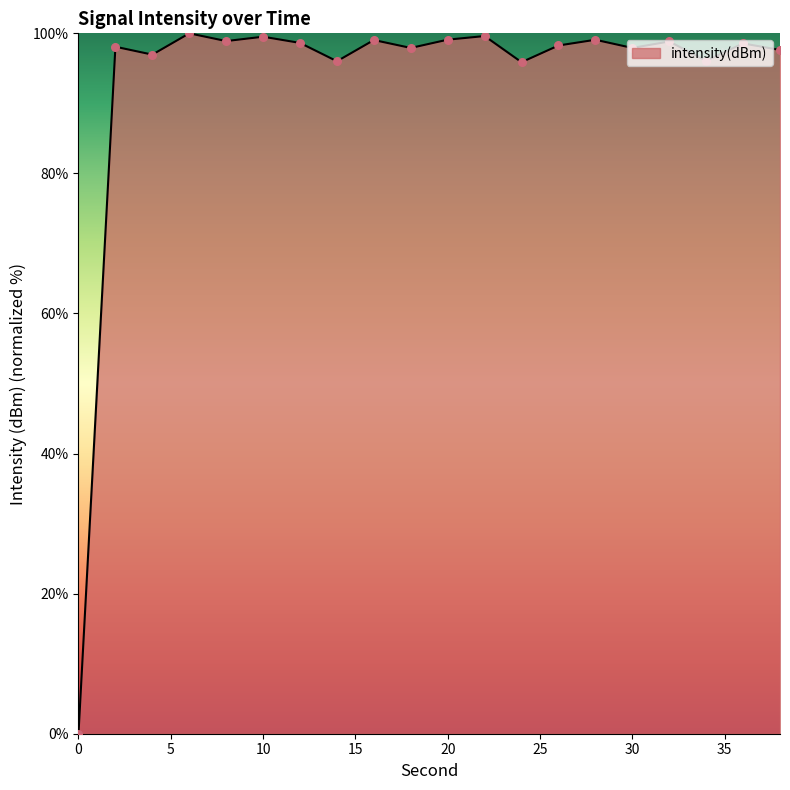

What is the greatest value displayed?

100.0